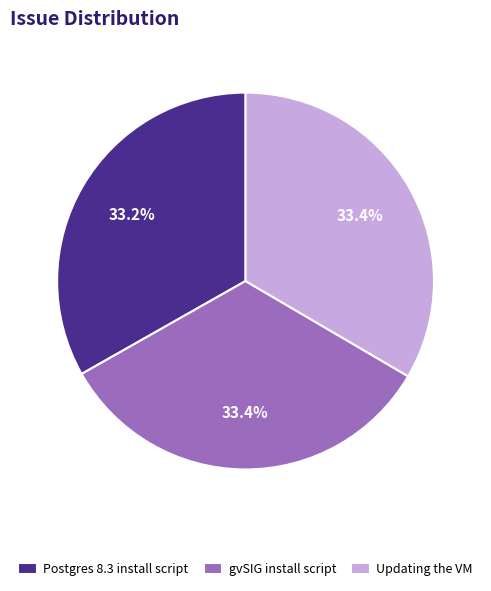

Does any single category account for the majority?

No